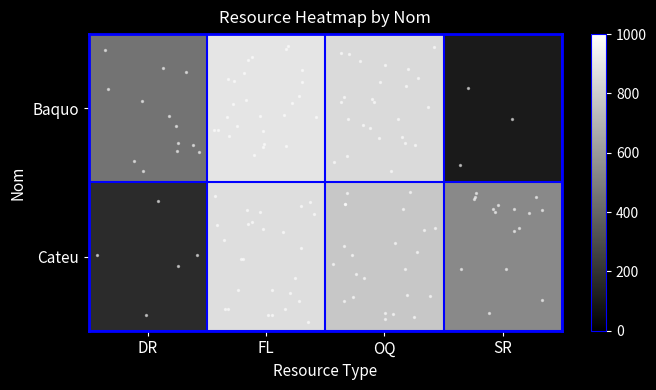

Reading right to left, what are all the values shown in this chart?

Baquo: SR=103	OQ=854	FL=897	DR=452
Cateu: SR=537	OQ=781	FL=868	DR=168